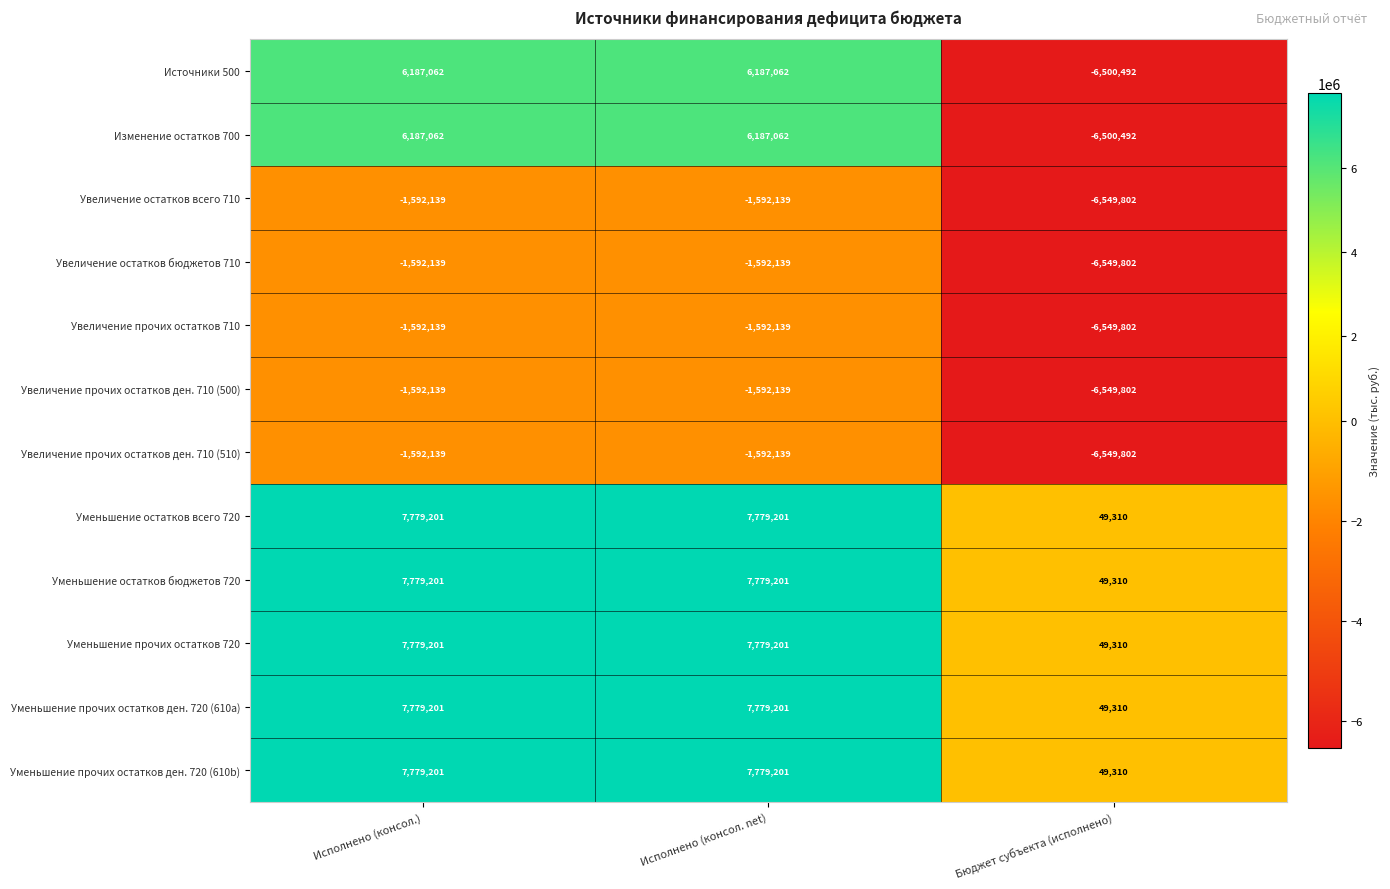

What is the difference between the Увеличение прочих остатков 710 values at Бюджет субъекта (исполнено) and Исполнено (консол. net)?

4957663